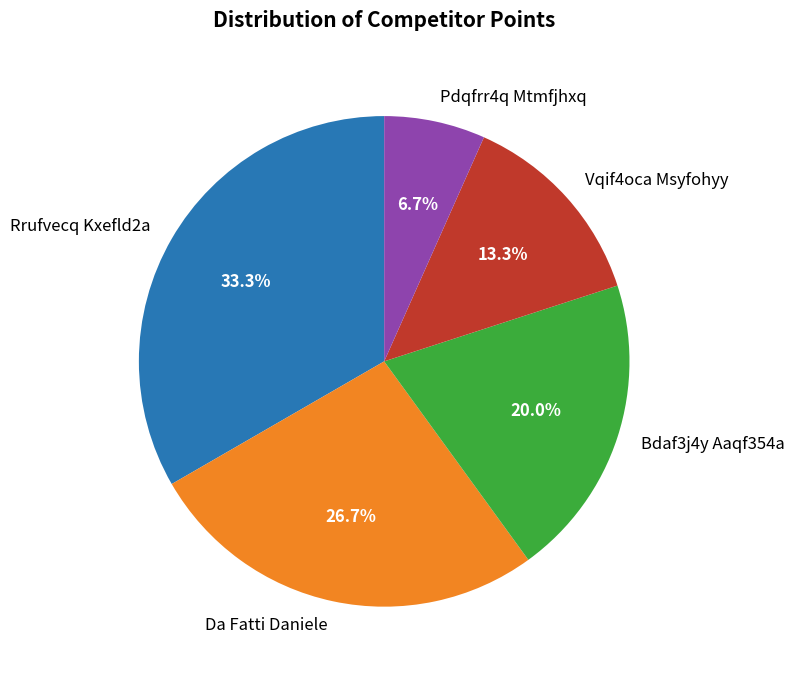

Between Bdaf3j4y Aaqf354a and Pdqfrr4q Mtmfjhxq, which is larger?

Bdaf3j4y Aaqf354a